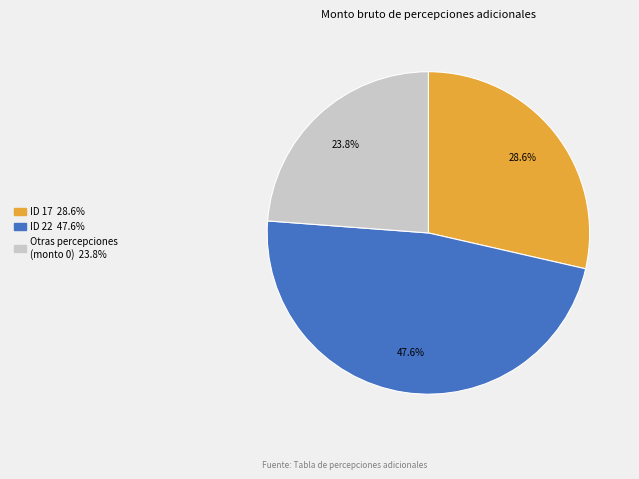

To the nearest percent, what is the average slice percentage?

33%